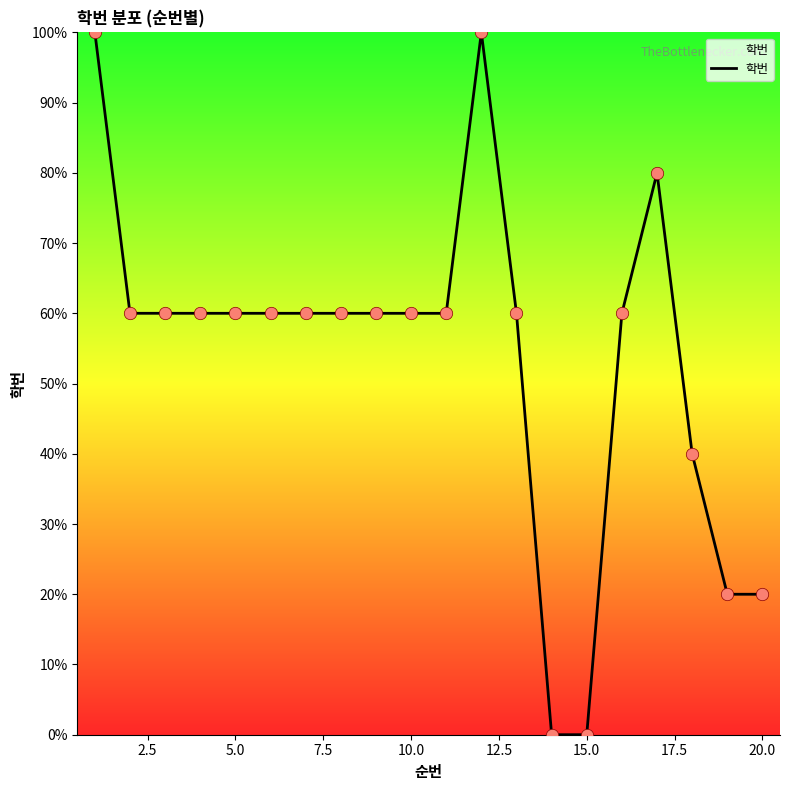

What is the maximum value shown in the chart?

100.0